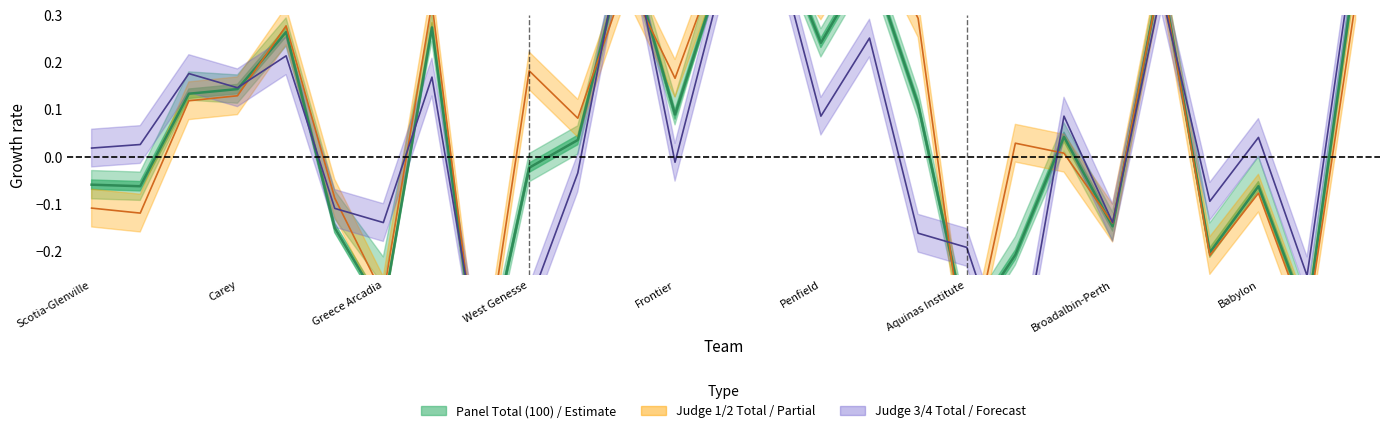

How many data points are above 0?

15